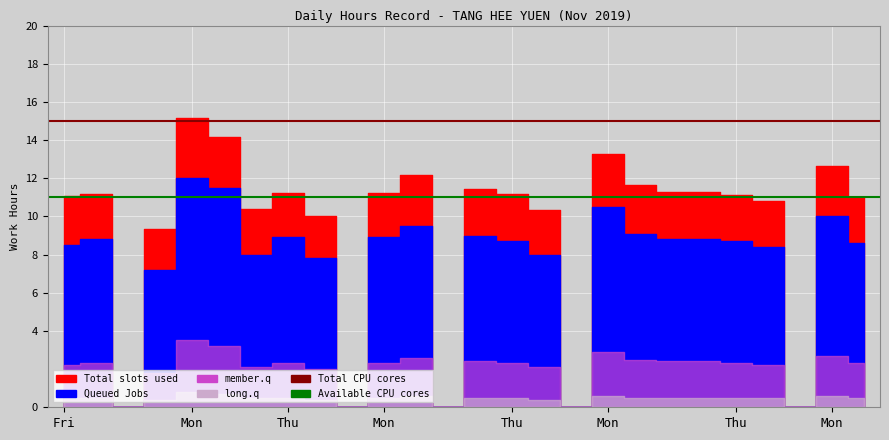

Is the value of Total CPU cores at Mon greater than the value of Available CPU cores at Mon?

Yes